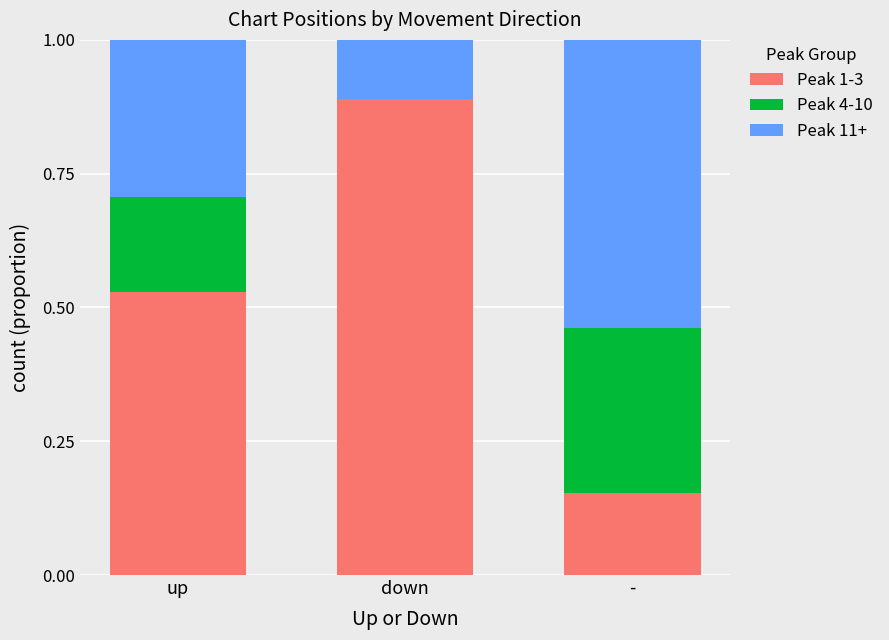

The value of Peak 1-3 at up is 0.9. True or false?

False